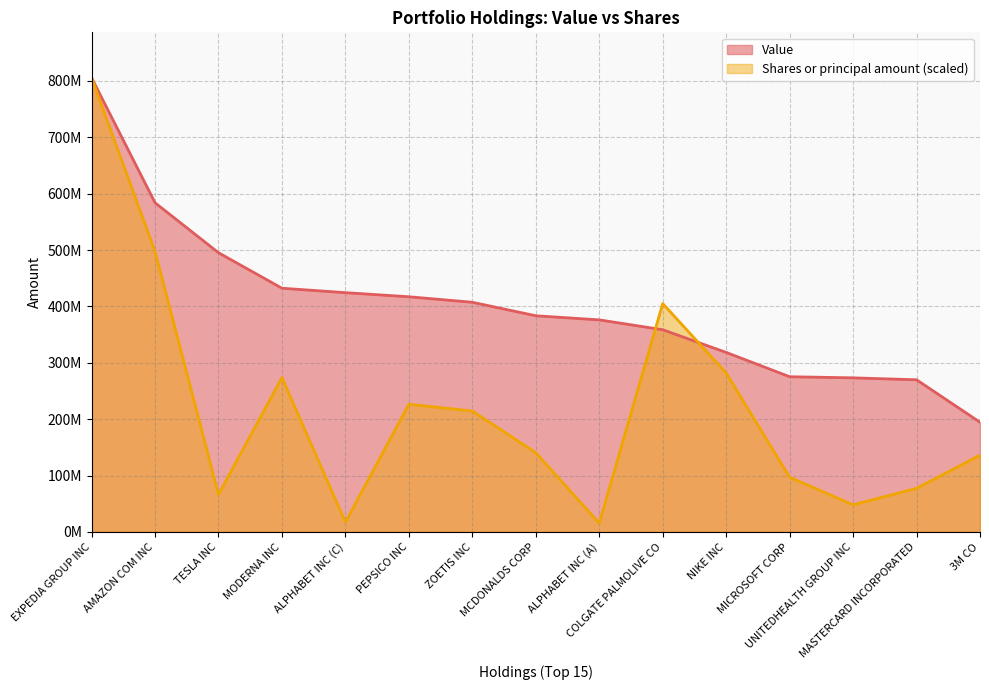

What is the difference between the Shares or principal amount values at ALPHABET INC (C) and MASTERCARD INCORPORATED?

59882084.6